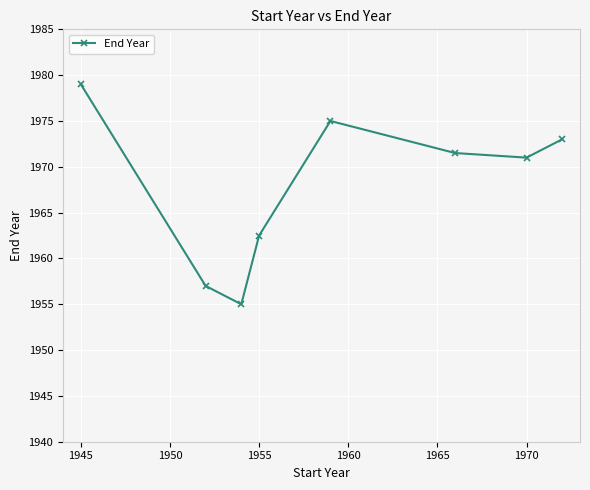

What is the difference between the maximum and second lowest values?

22.0